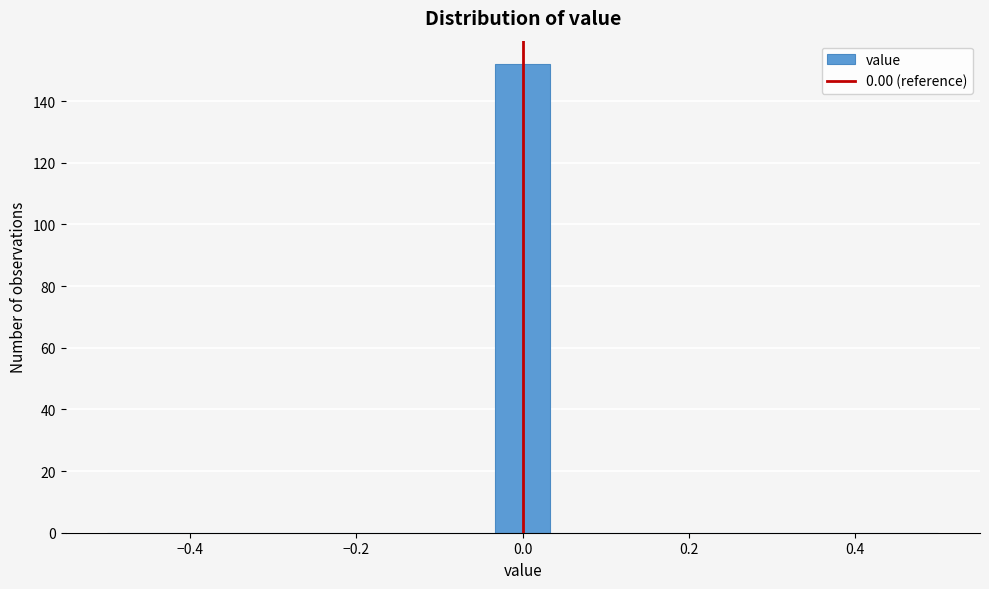

Around what value on the x-axis is the tallest bar? Give the approximate position of its centre, as read against the axis.

0.00